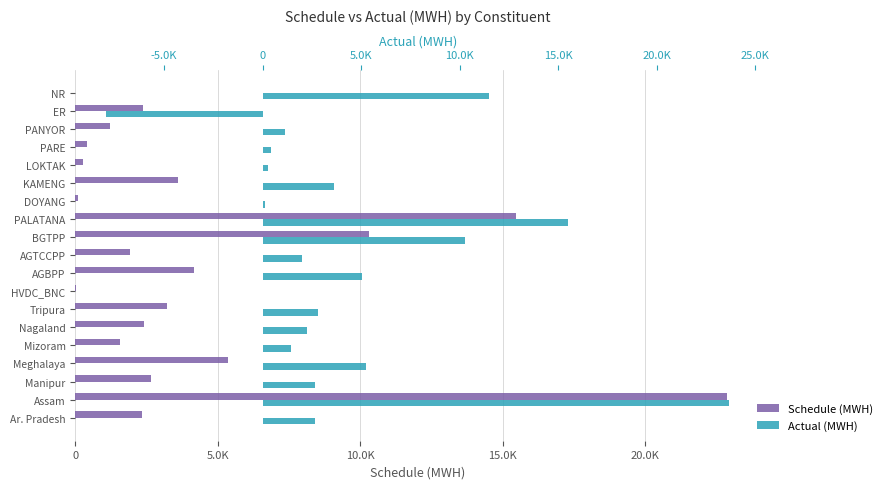

What is the difference between the highest and lowest values at Manipur?

9.5